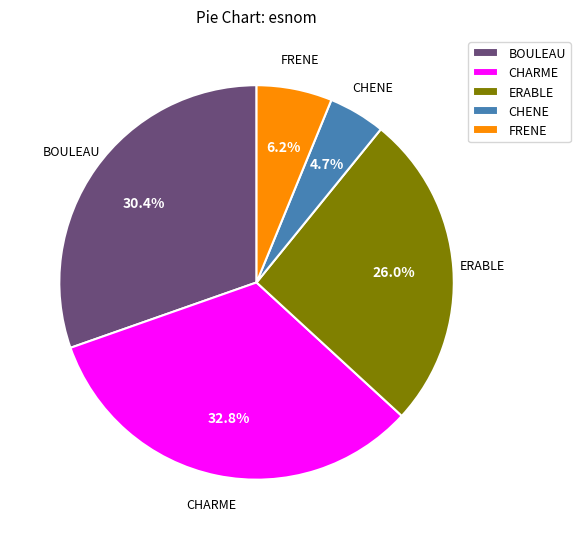

What portion of the pie excludes BOULEAU?

69.6%